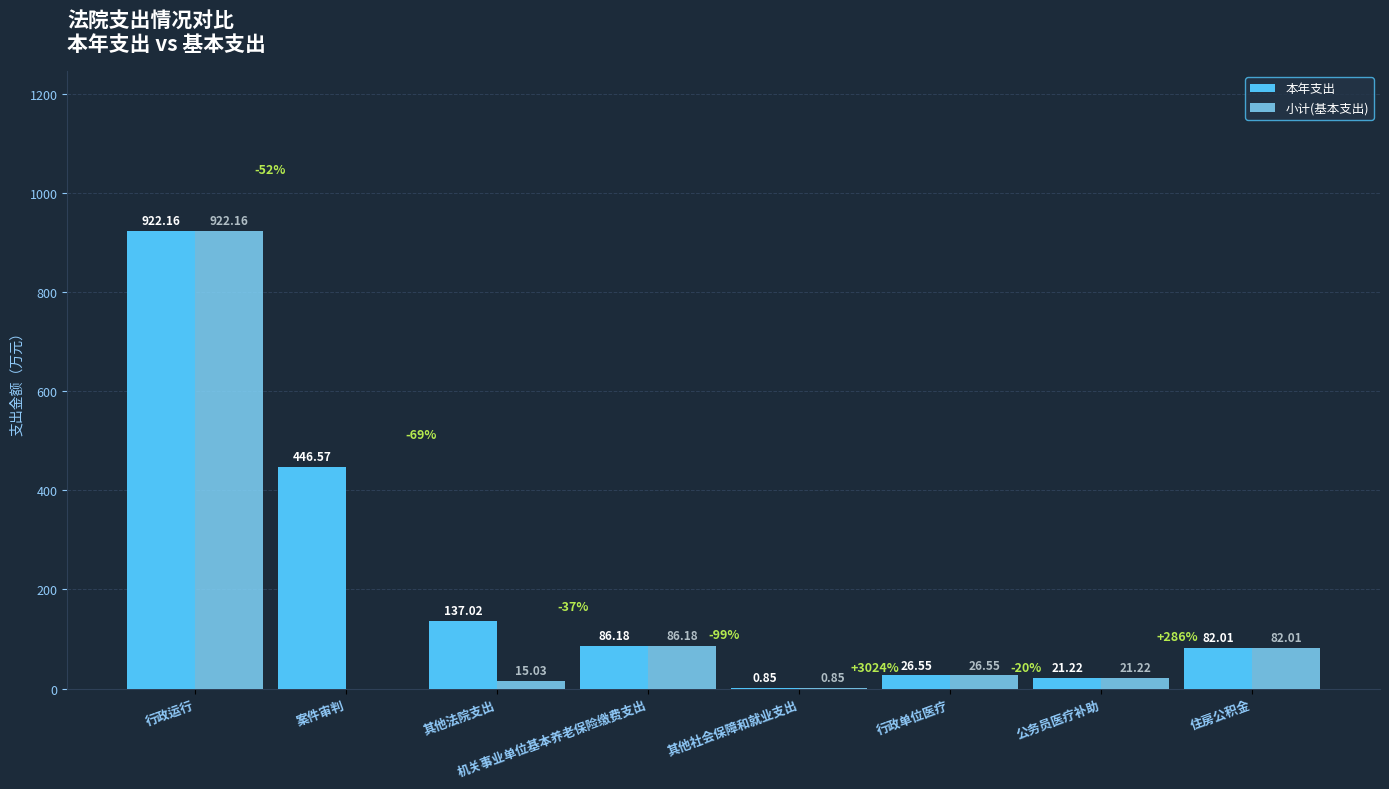

How many data points in 本年支出 are above 86?

4